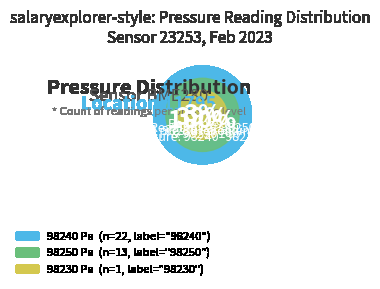

True or false: 98230 accounts for 27% of the total.

False